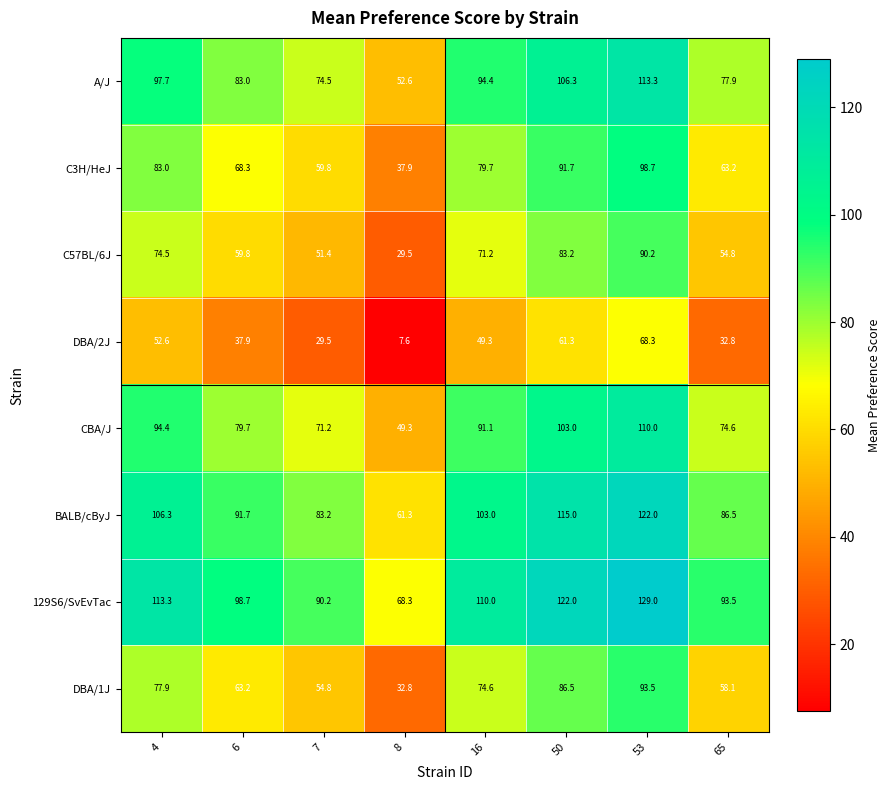

What is the total value across all series at 4?

699.7